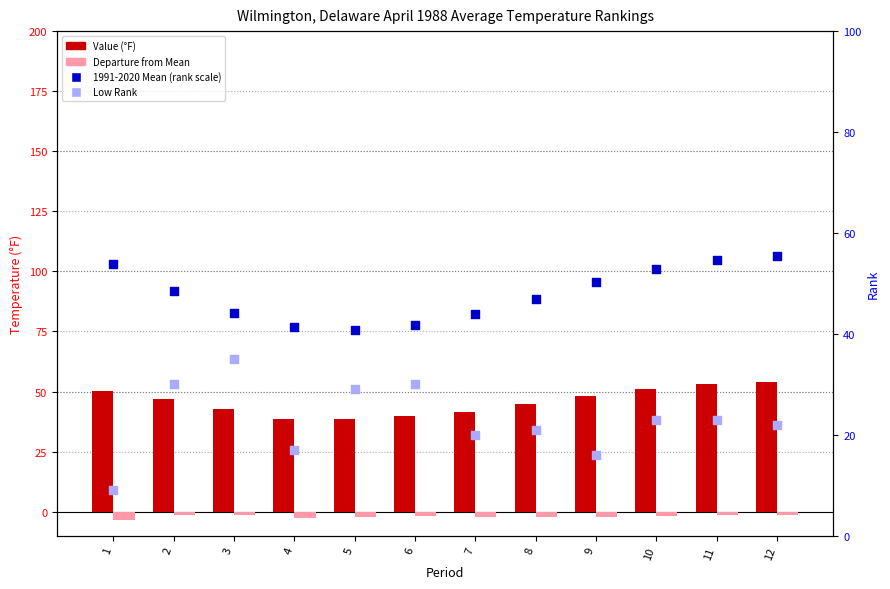

Which series has the largest Y range (max minus min)?

Low Rank